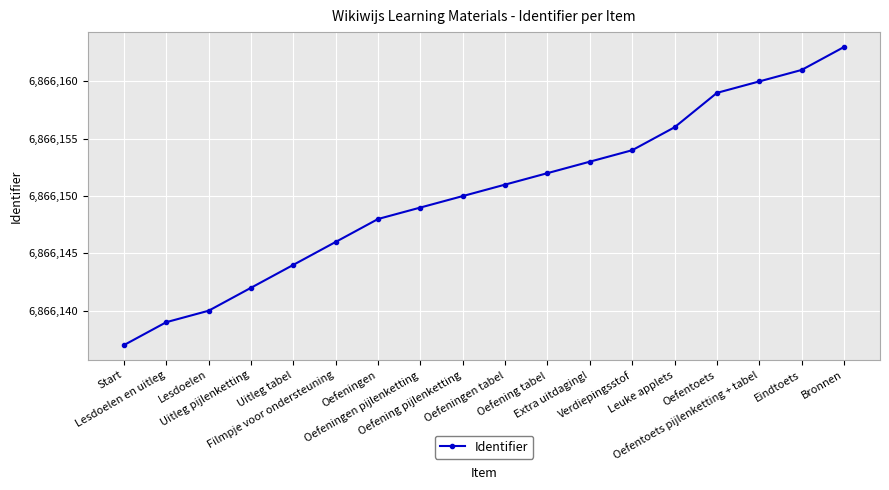

What is the difference between the maximum and minimum values?

26